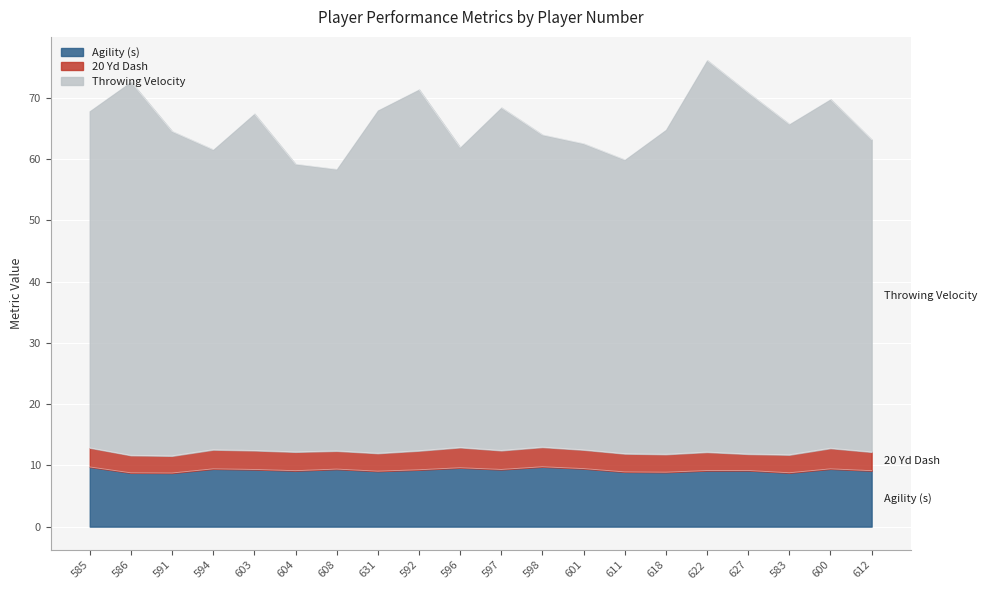

At which label does Agility (s) reach its peak?

598